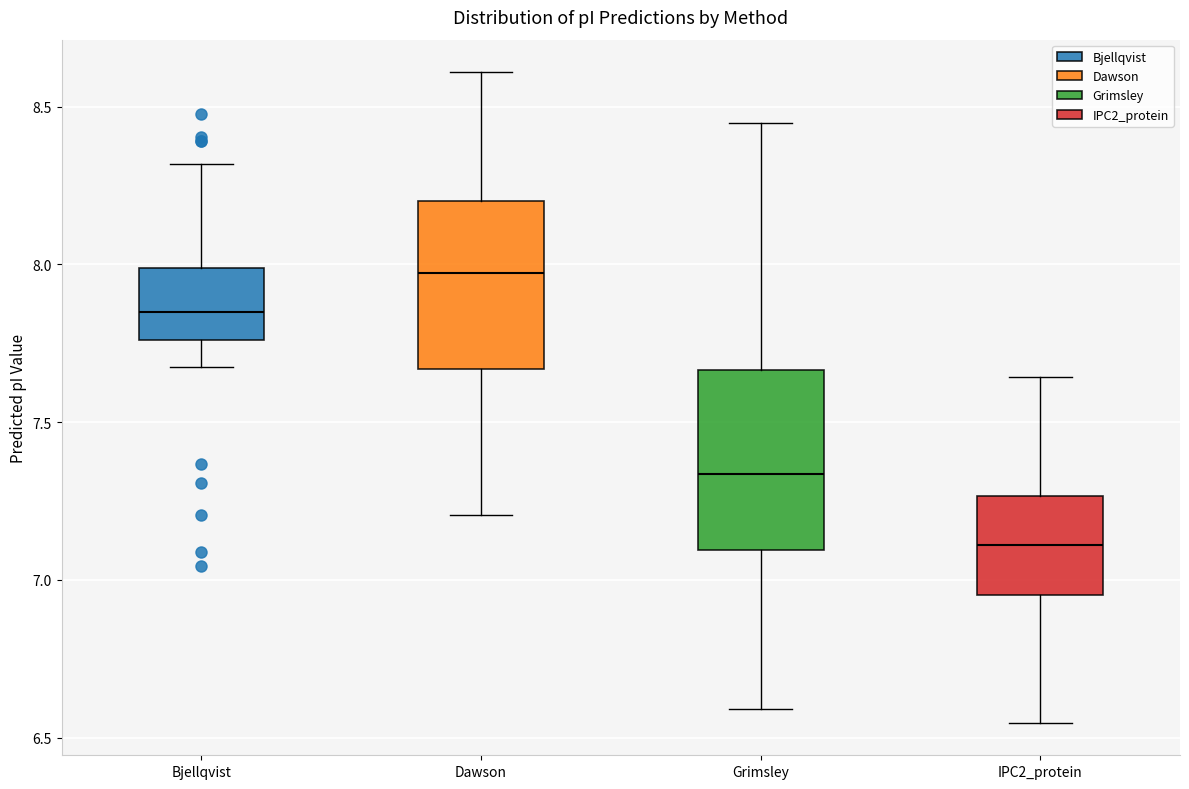

Reading left to right, read every box against the y-axis: the position of its median line, the range the box covers, and the ends of its whiskers. The values are not printed on the chart, so give them approximately, as read against the axis.

Bjellqvist: median 7.85, box 7.75 to 8.00, whiskers 7.65 to 8.30
Dawson: median 7.95, box 7.65 to 8.20, whiskers 7.20 to 8.60
Grimsley: median 7.35, box 7.10 to 7.65, whiskers 6.60 to 8.45
IPC2_protein: median 7.10, box 6.95 to 7.25, whiskers 6.55 to 7.65